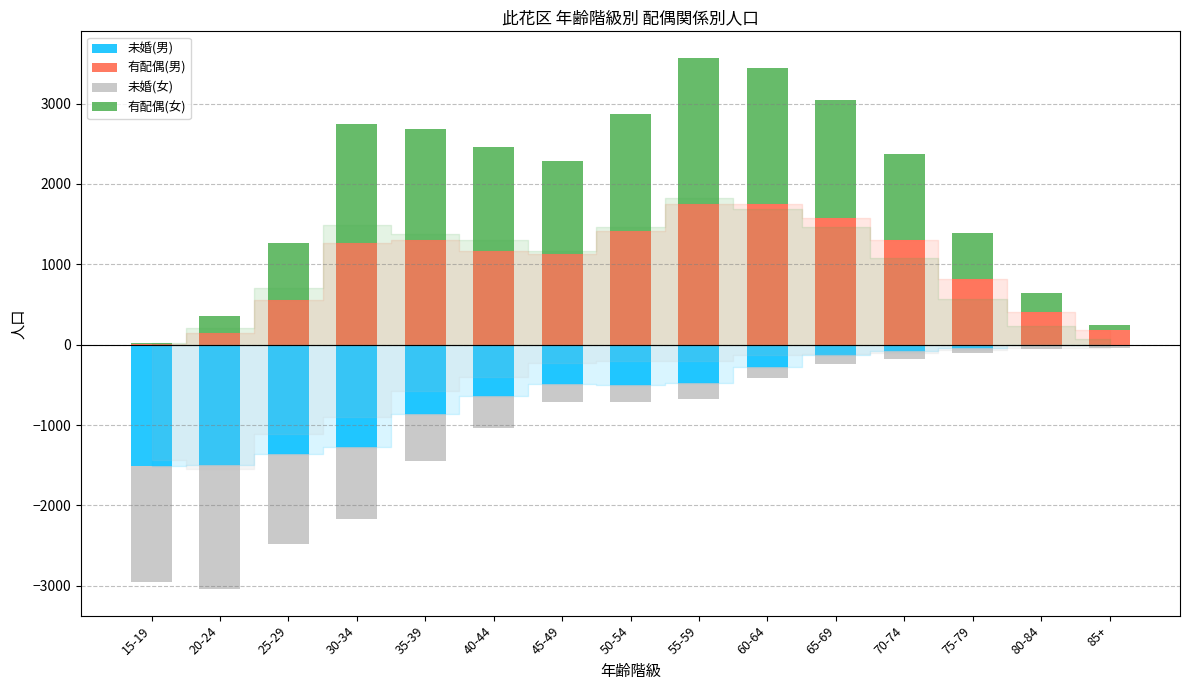

What is the minimum value for 未婚(男)?

-1515